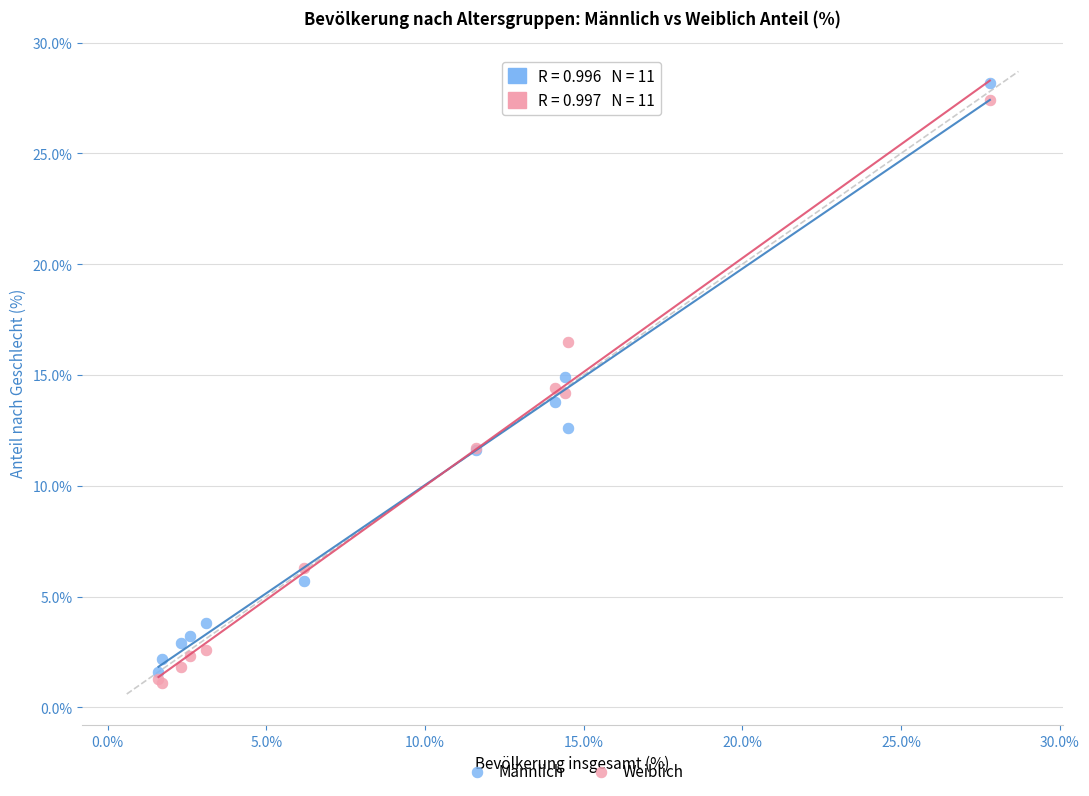

Which series reaches the minimum Y coordinate?

Weiblich